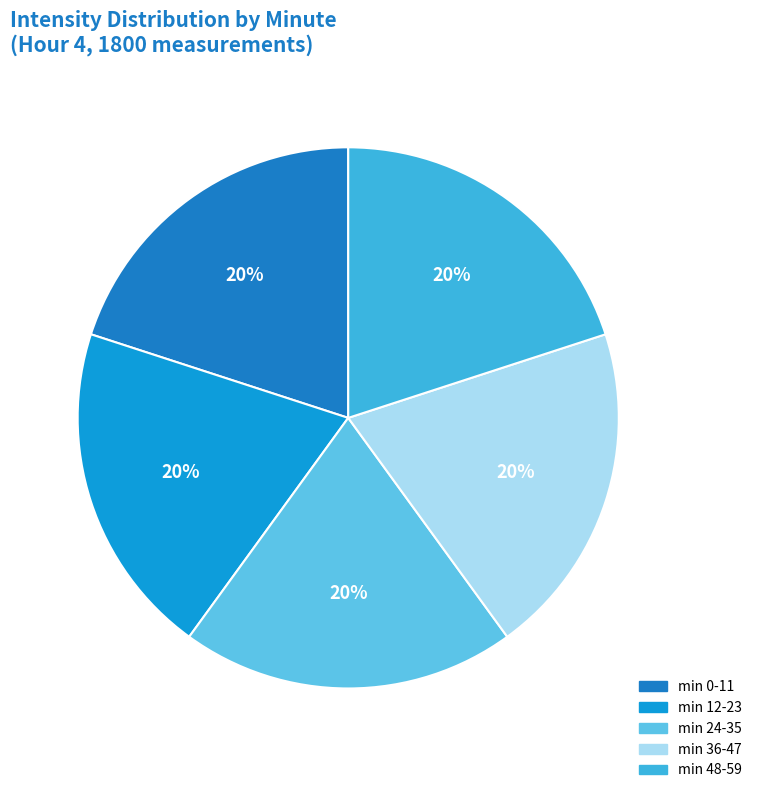

How many segments does this pie chart have?

5